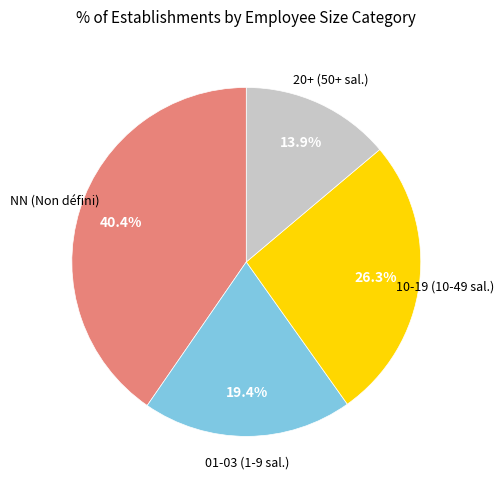

How much of the chart is everything except 10-19 (10-49 sal.)?

73.7%